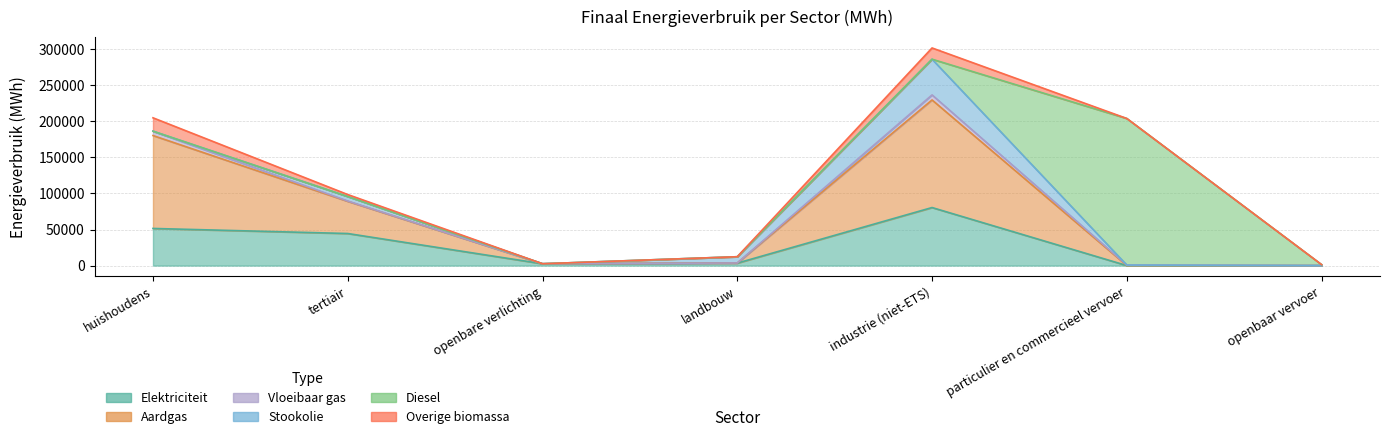

Which series has the largest range (max minus min)?

Diesel